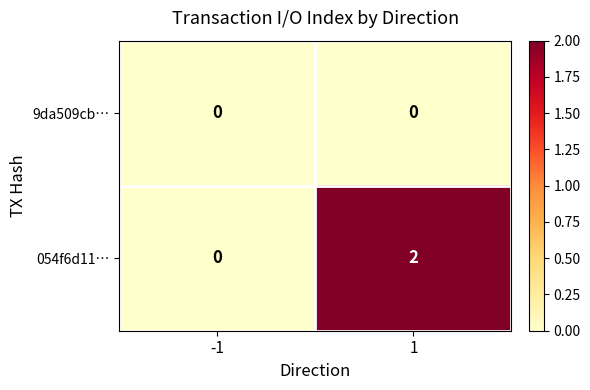

Between -1 and 1, which series saw the biggest shift?

054f6d11…